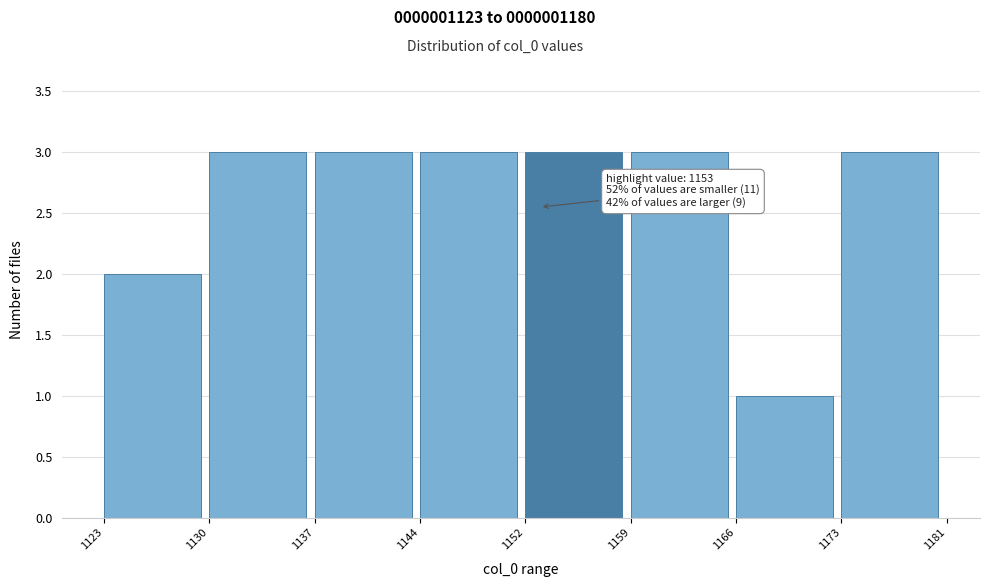

Reading left to right, list all the values displayed in this chart.

1123=2	1130=3	1137=3	1144=3	1152=3	1159=3	1166=1	1173=3